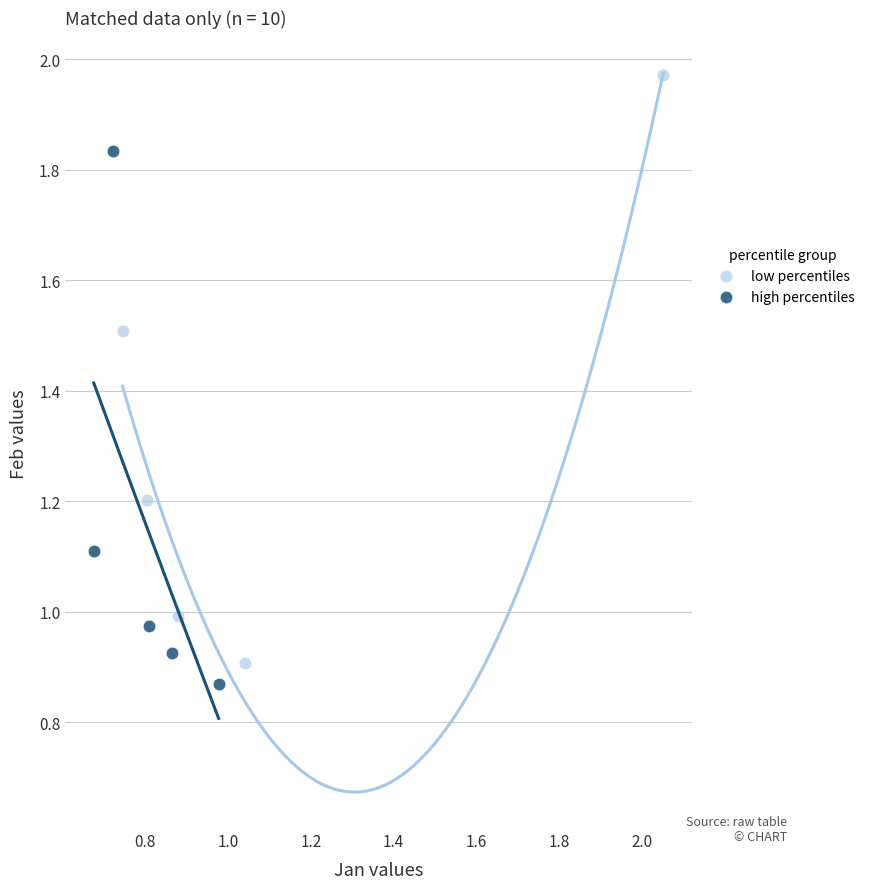

Which series contains the highest Y value?

low percentiles